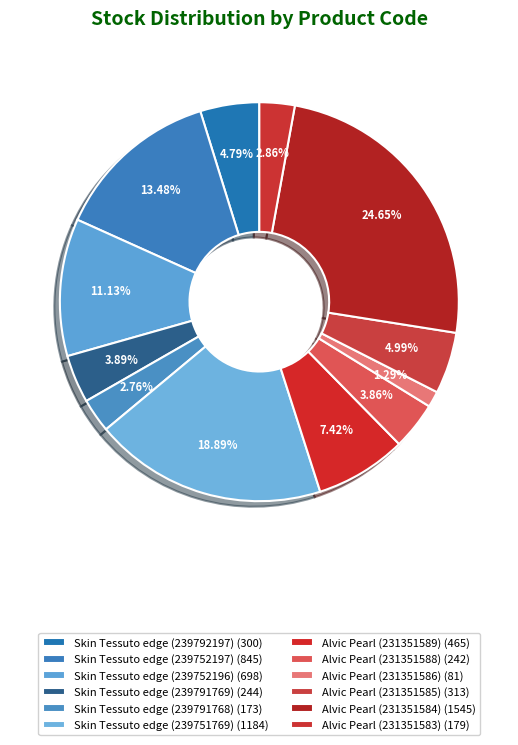

Which has a higher value, Alvic Pearl (231351583) or Skin Tessuto edge (239792197)?

Skin Tessuto edge (239792197)